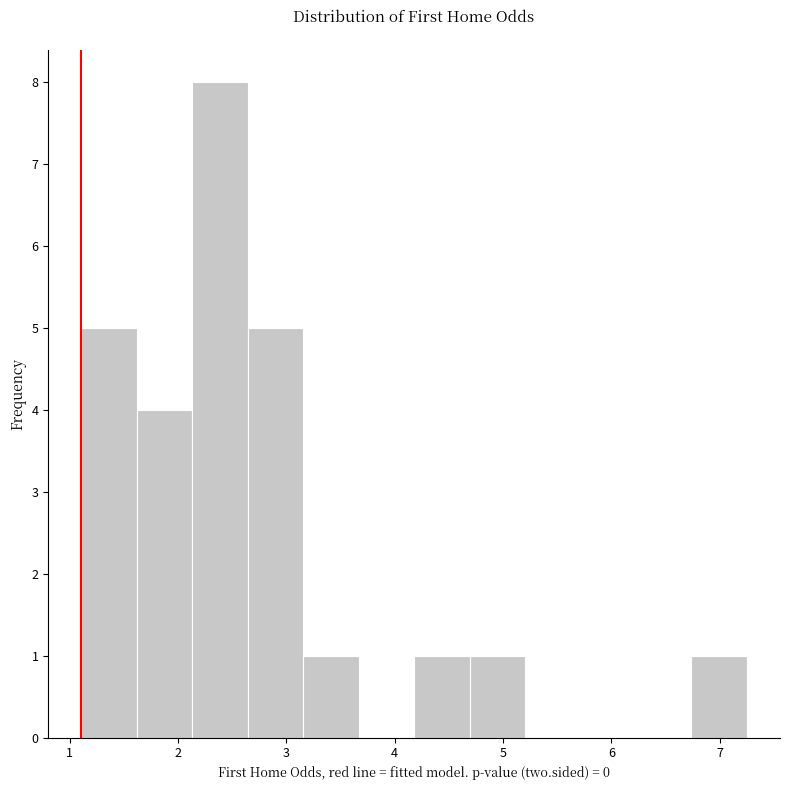

Which range on the x-axis has the tallest bar?

2.1 to 2.6